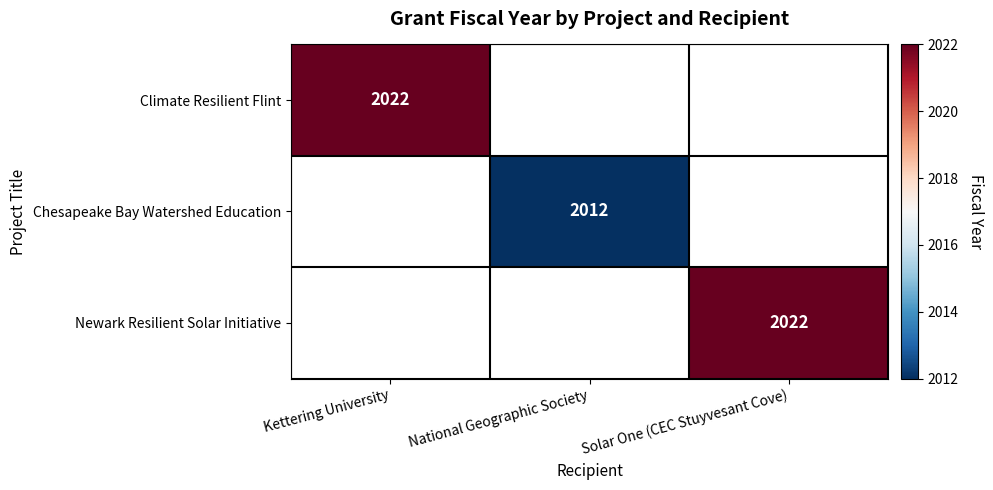

The Chesapeake Bay Watershed Education series shows 1018 at National Geographic Society. True or false?

False